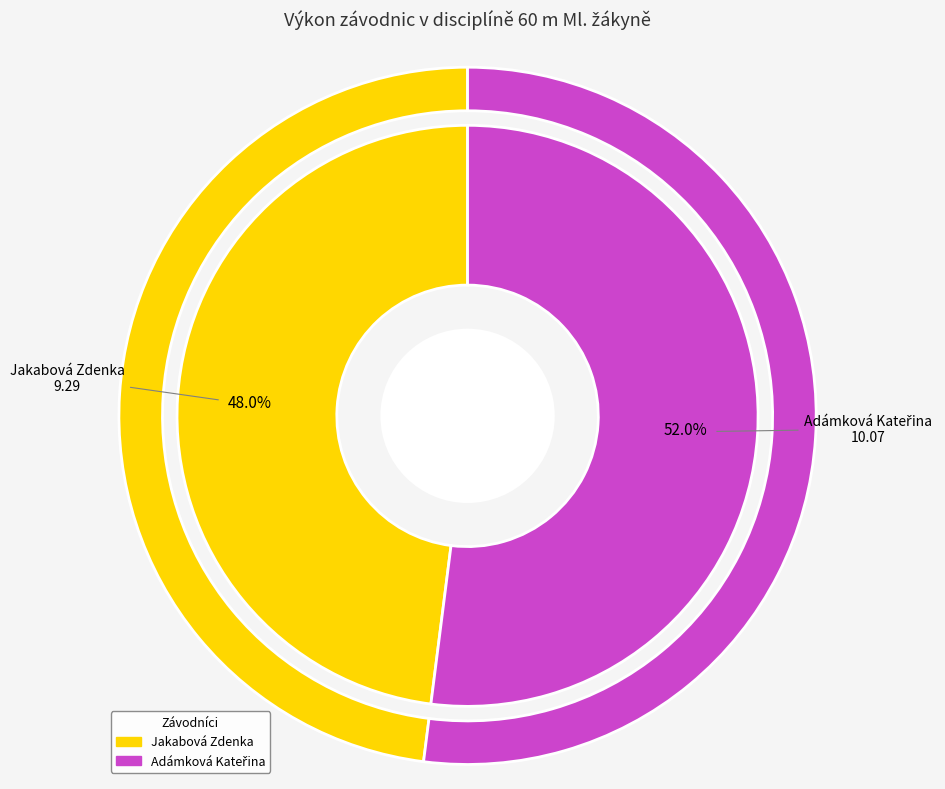

To the nearest percent, what is the difference between the Jakabová Zdenka and Adámková Kateřina slice percentages?

4%